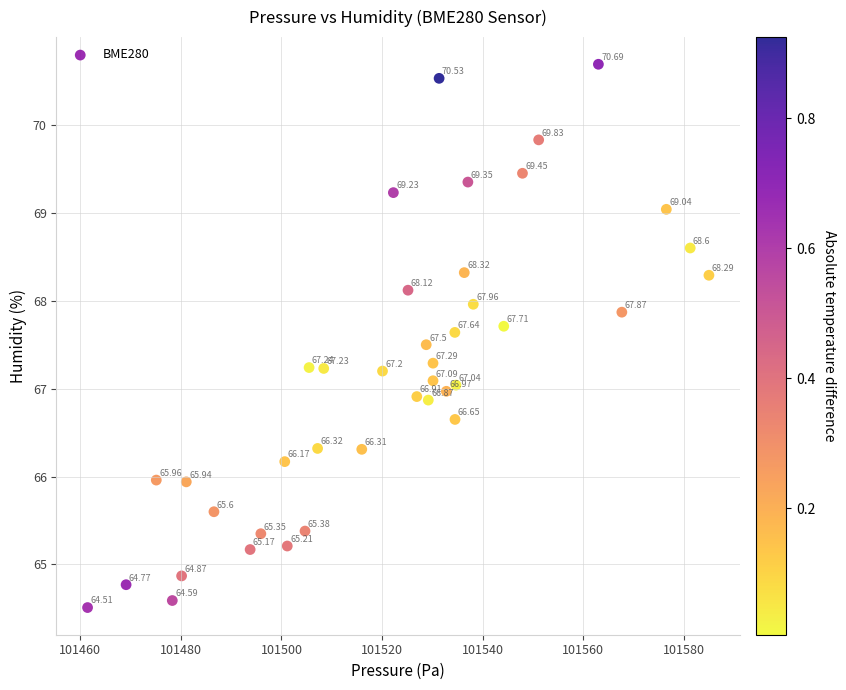

What is the range of X values (max minus min)?

123.5